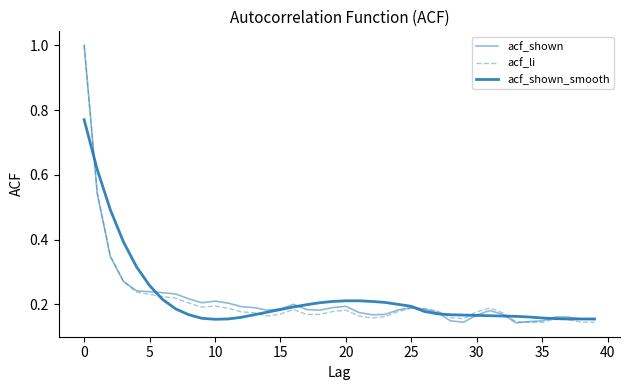

What is the label of the 19th point from the right?

21